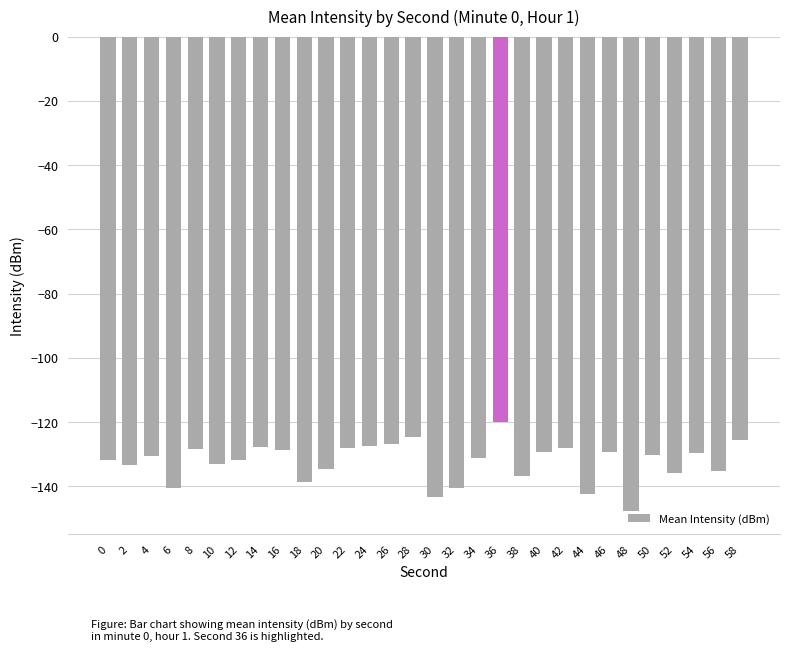

How many series are shown in this chart?

1